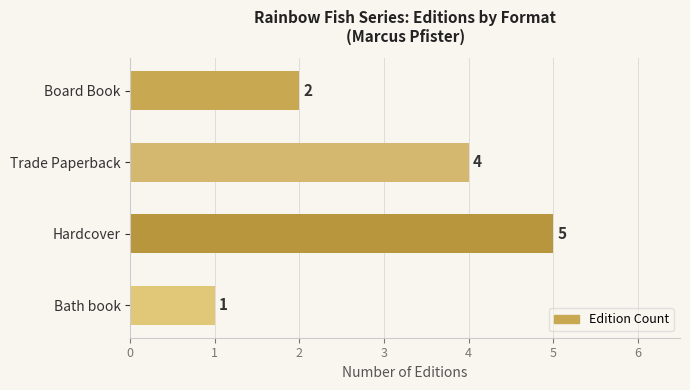

Reading top to bottom, what are all the values shown in this chart?

Board Book=2	Trade Paperback=4	Hardcover=5	Bath book=1